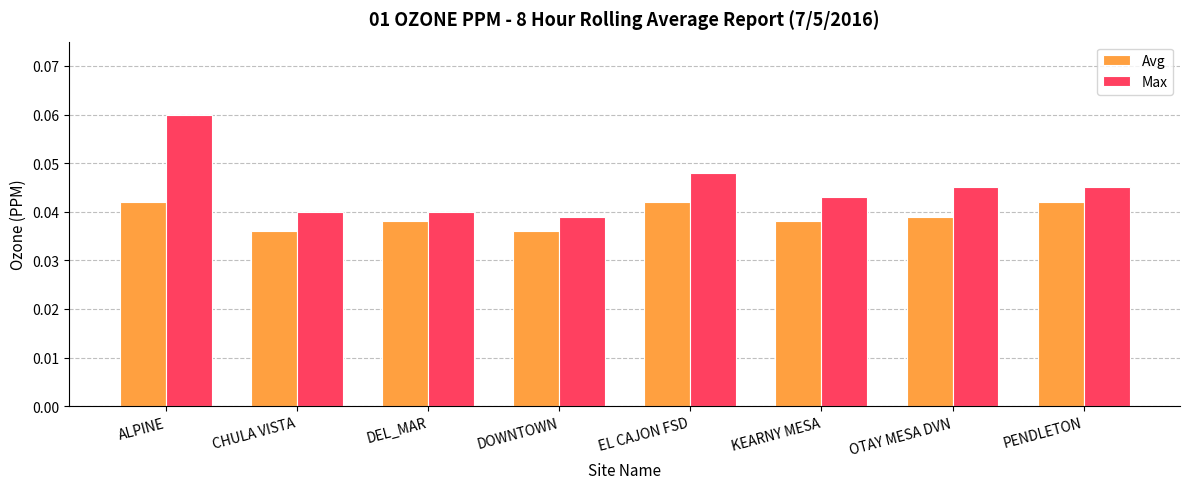

At how many categories does at least one series exceed 0?

8